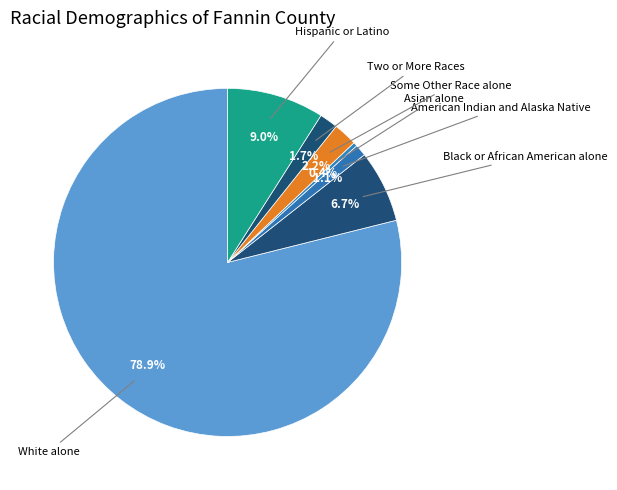

Is it true that White alone is 84% of the pie?

False